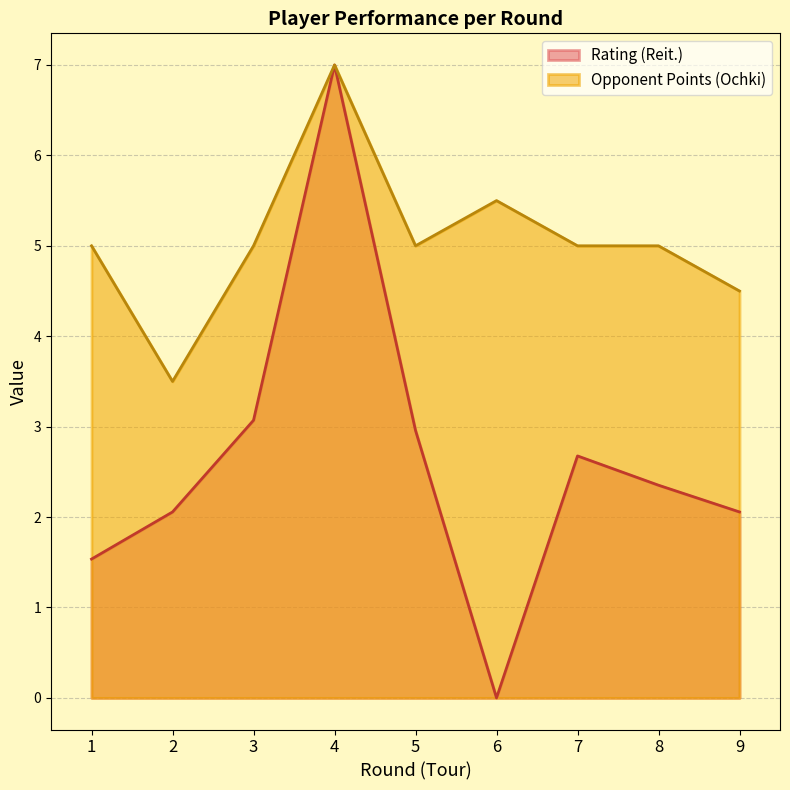

What is the sum of all Rating (Reit.) values?

23.7